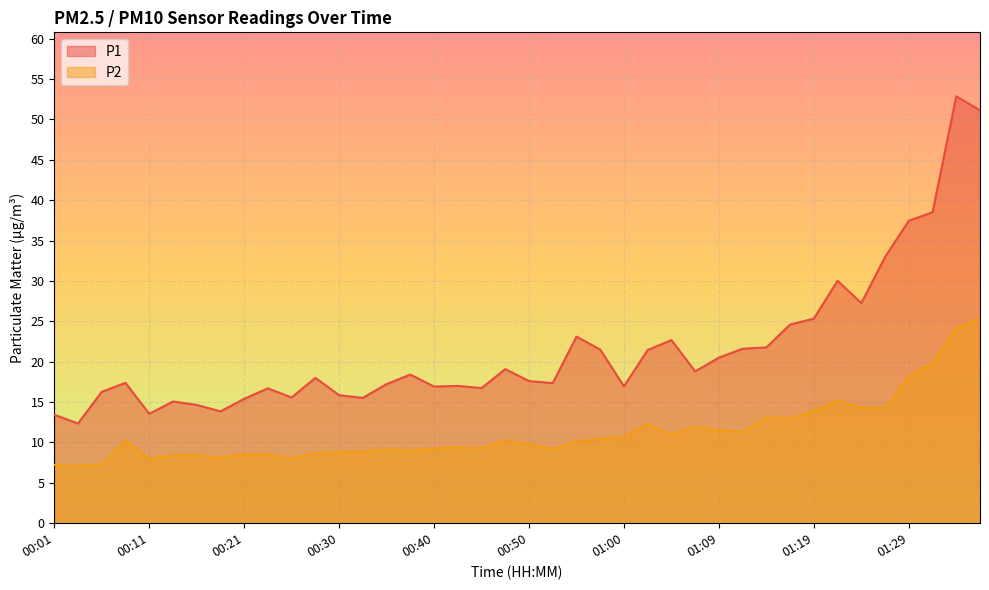

What is the difference between the maximum and second lowest values in the P2 series?

18.1